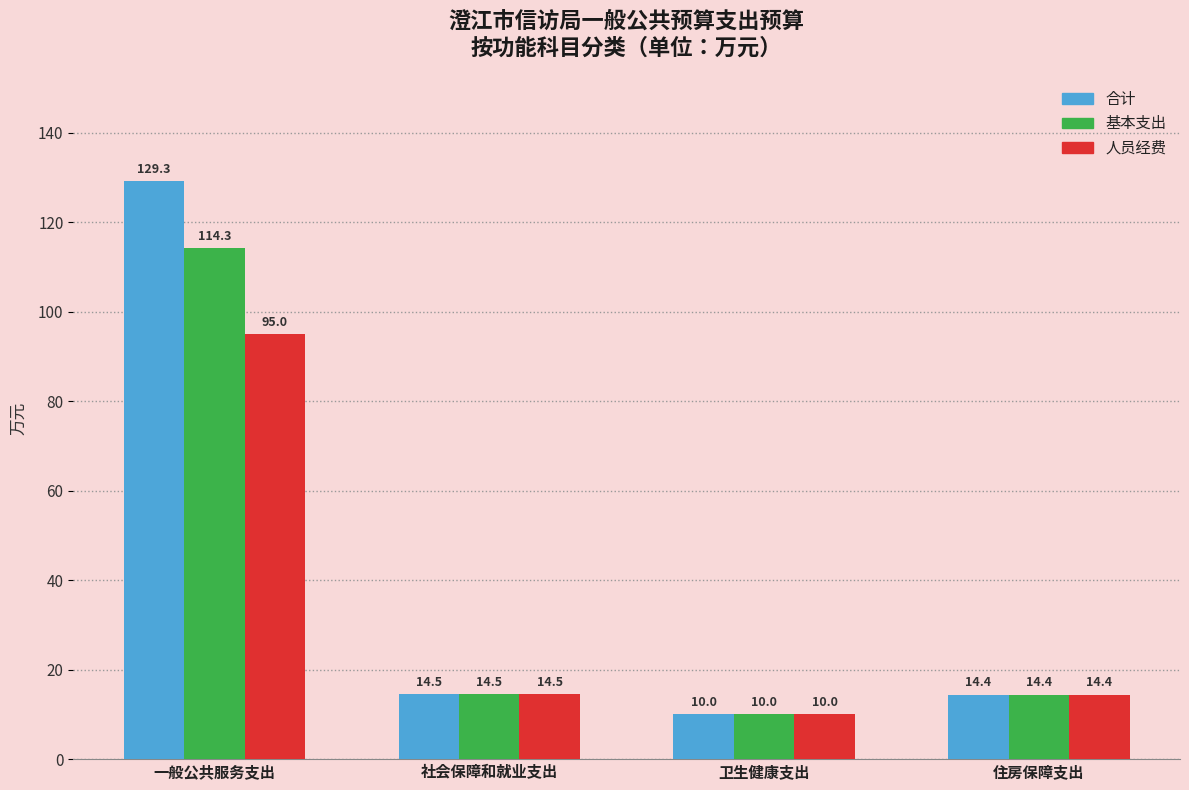

List the series in order of their overall mean, lowest first.

人员经费, 基本支出, 合计